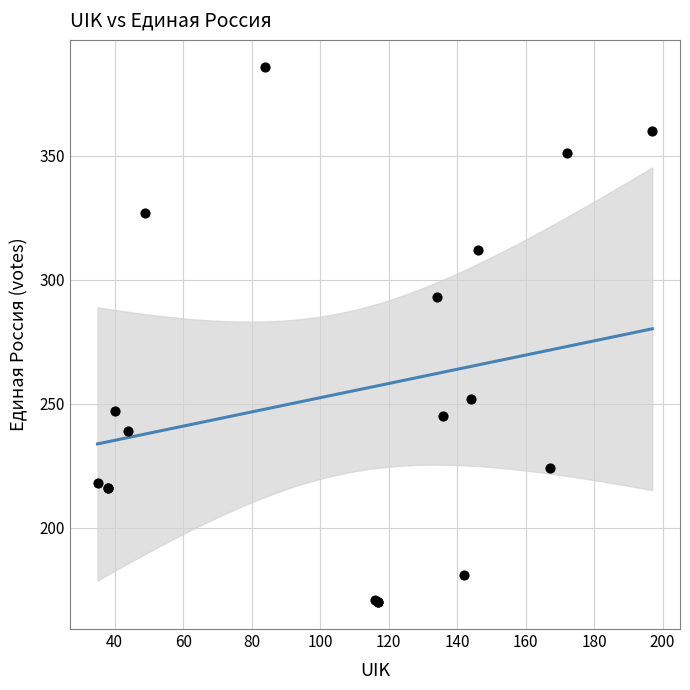

What Y value in the scatter plot is closest to 278?

293